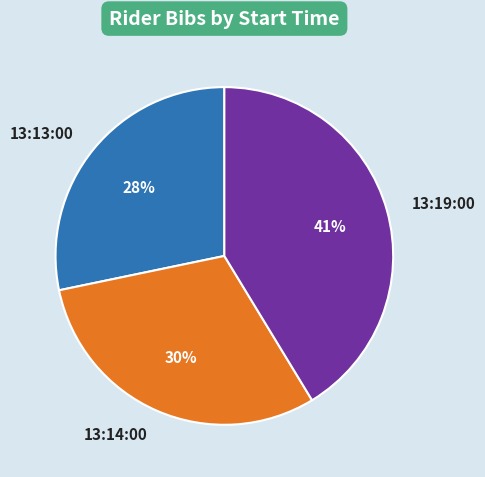

How many segments does this pie chart have?

3